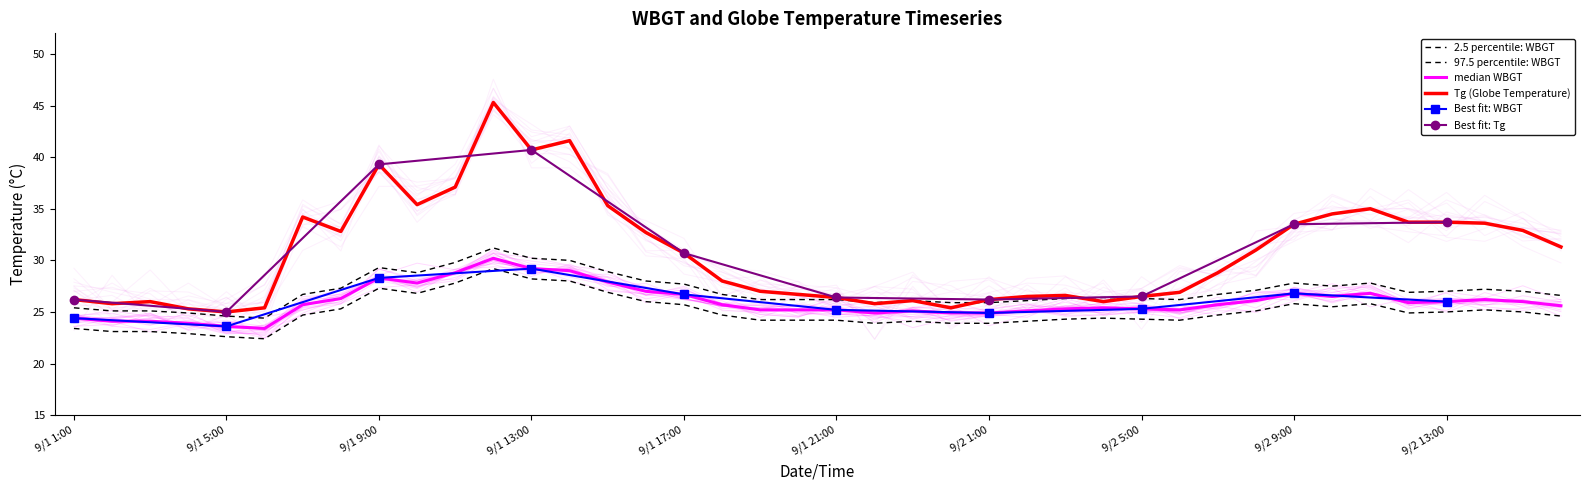

What is the value of the WBGT point at the 35th from the left?

27.8